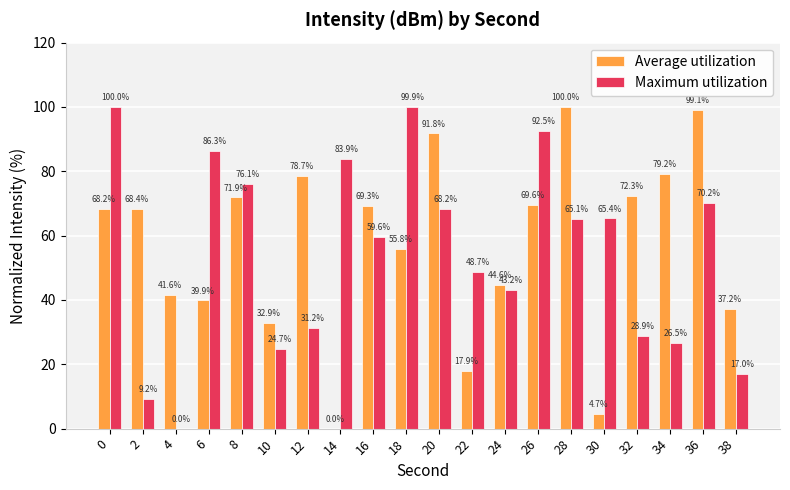

The value of Maximum utilization at 0 is 100.0. True or false?

True